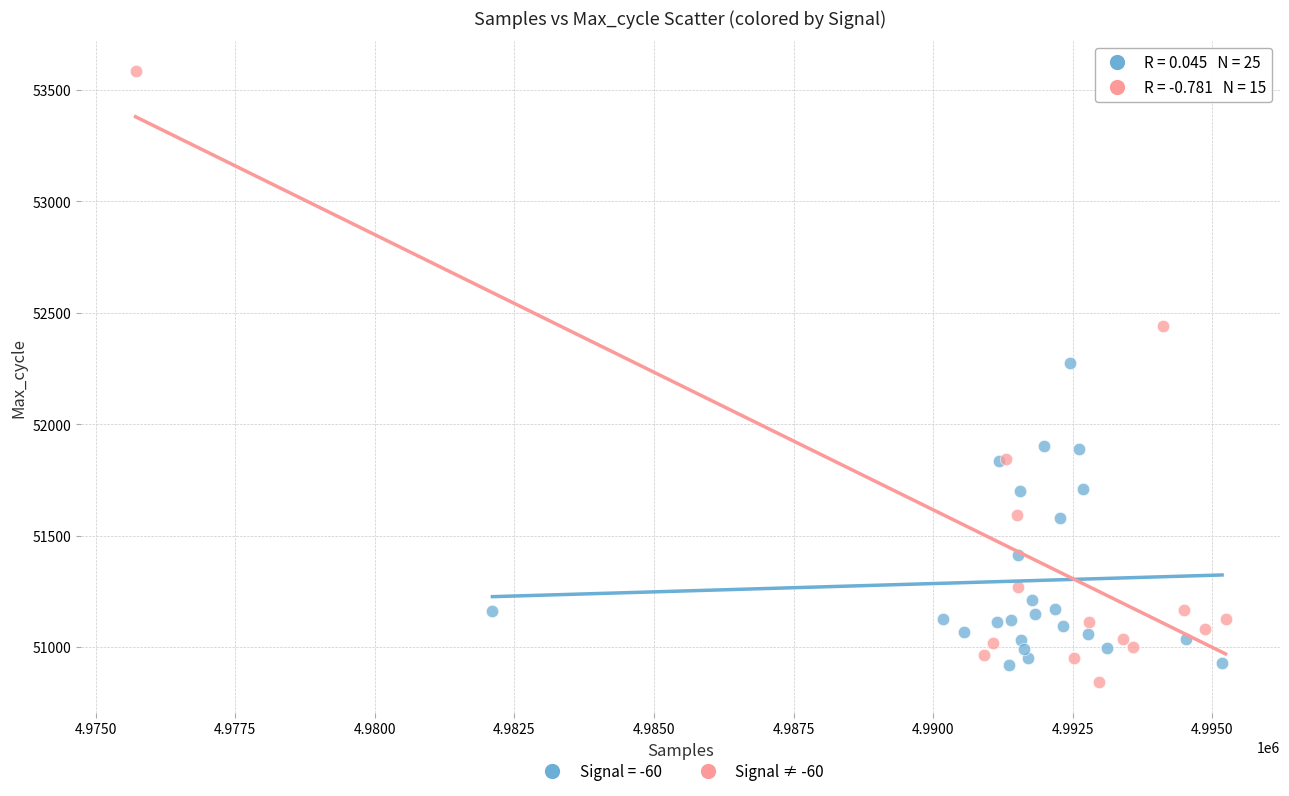

Which series reaches the maximum Y coordinate?

Signal ≠ -60